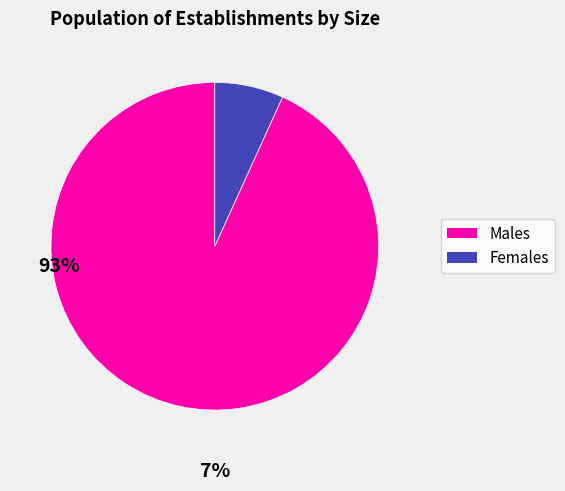

What is the smallest slice in the pie chart?

Females